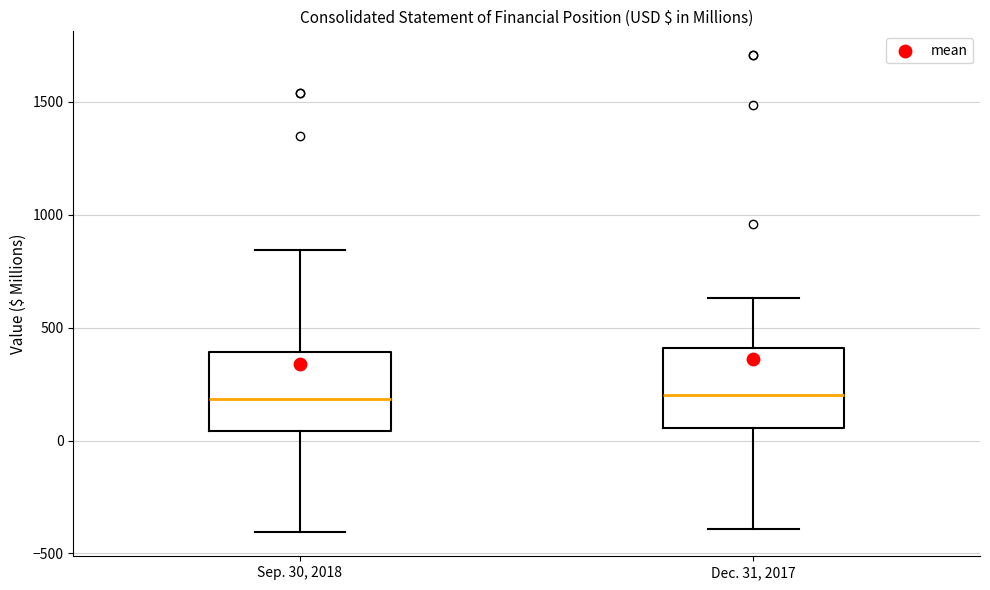

Reading left to right, read every box against the y-axis: the position of its median line, the range the box covers, and the ends of its whiskers. The values are not printed on the chart, so give them approximately, as read against the axis.

Sep. 30, 2018: median 200, box 50 to 400, whiskers -400 to 850
Dec. 31, 2017: median 200, box 50 to 400, whiskers -400 to 650